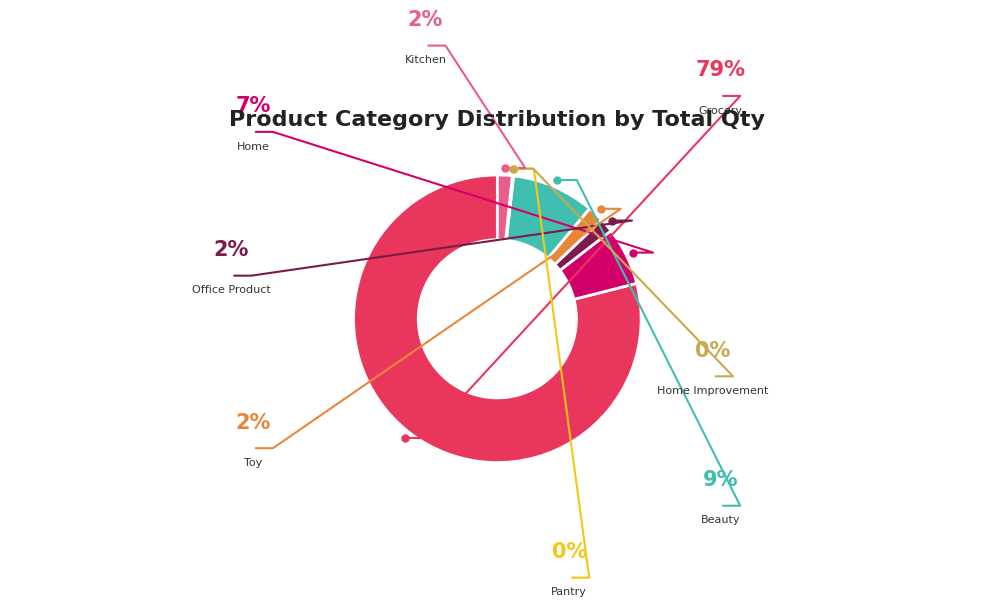

Is there a majority slice in this chart?

Yes